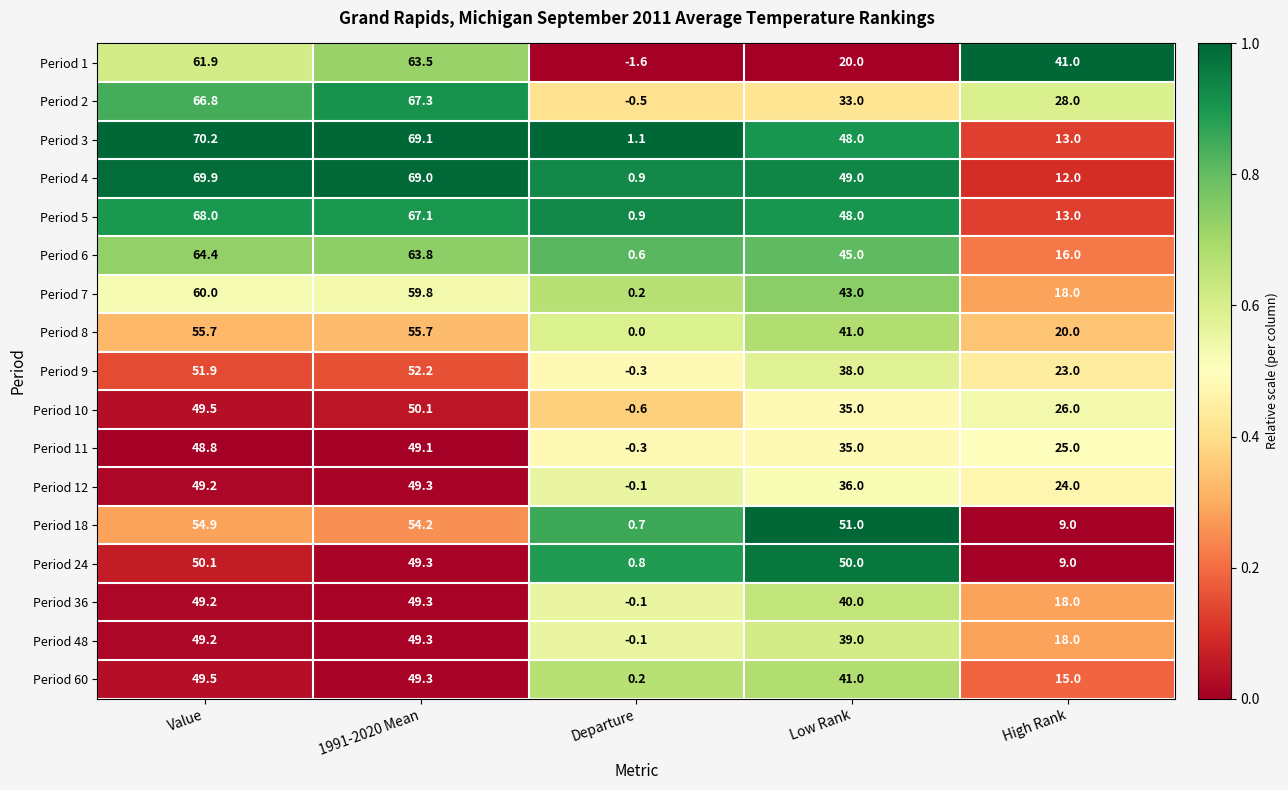

List the labels in order of Period 6 value, largest first.

Value, 1991-2020 Mean, Low Rank, High Rank, Departure